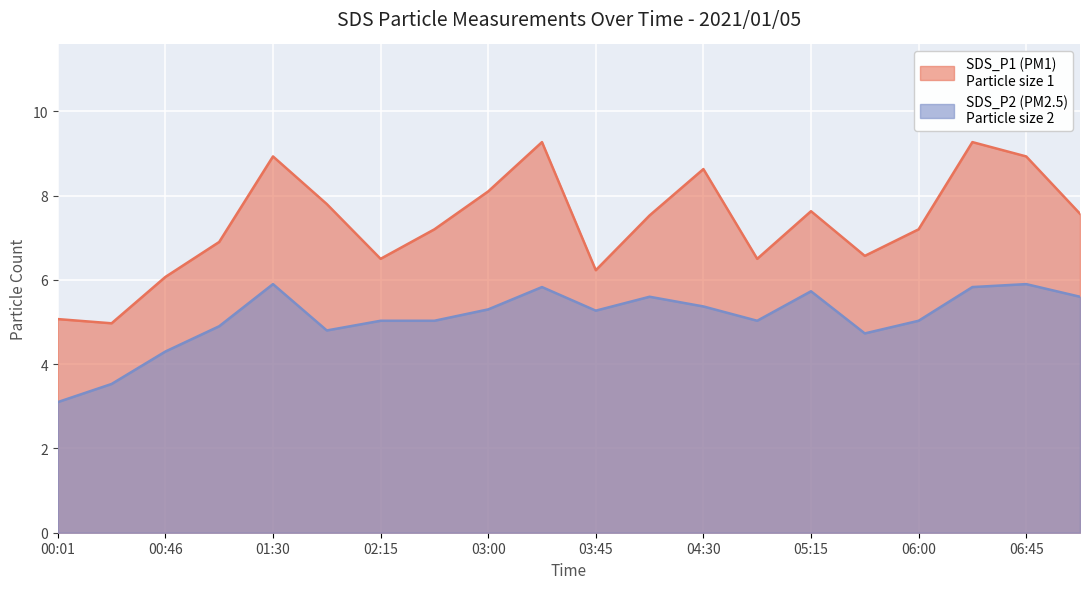

What is the average value of the SDS_P2 series?

5.1